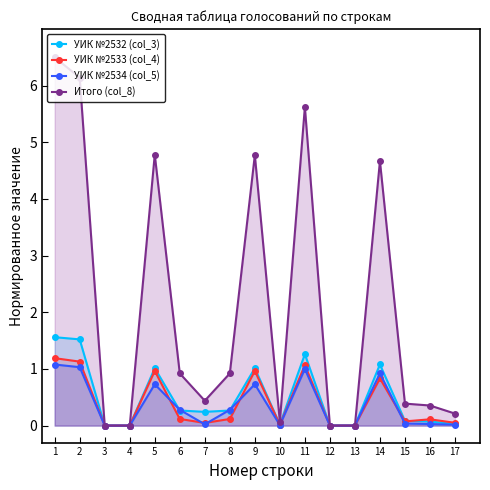

Which series ends up on top after the final intersection of УИК №2533 (col_4) and УИК №2534 (col_5)?

УИК №2533 (col_4)